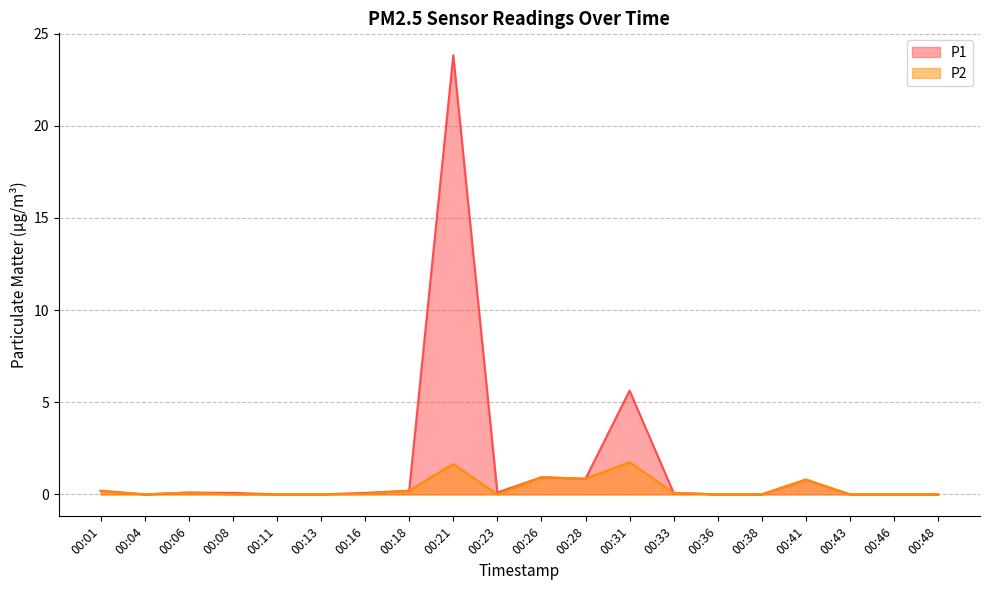

How many values in P2 are above zero?

10